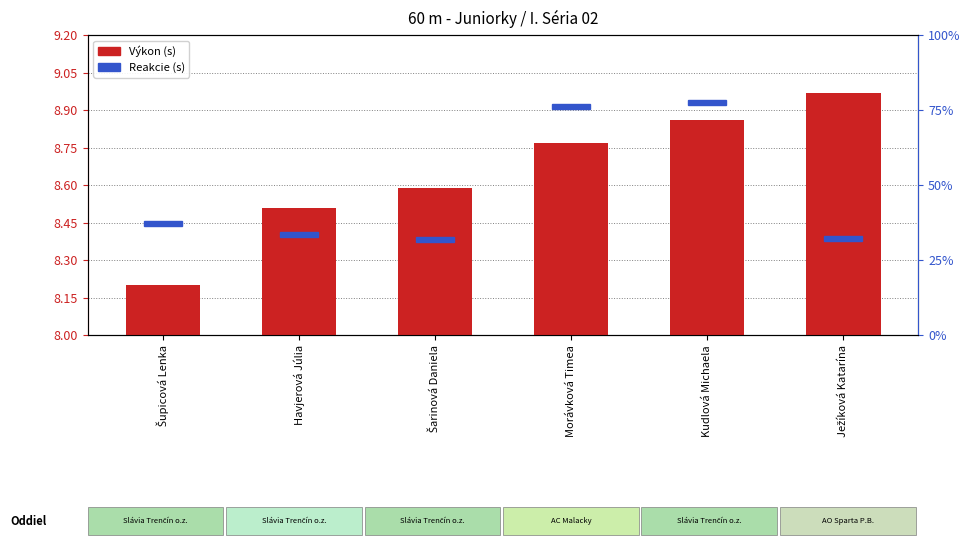

Rank the categories by value from lowest to highest.

Šupicová Lenka, Havjerová Júlia, Šarinová Daniela, Morávková Timea, Kudlová Michaela, Ježíková Katarína